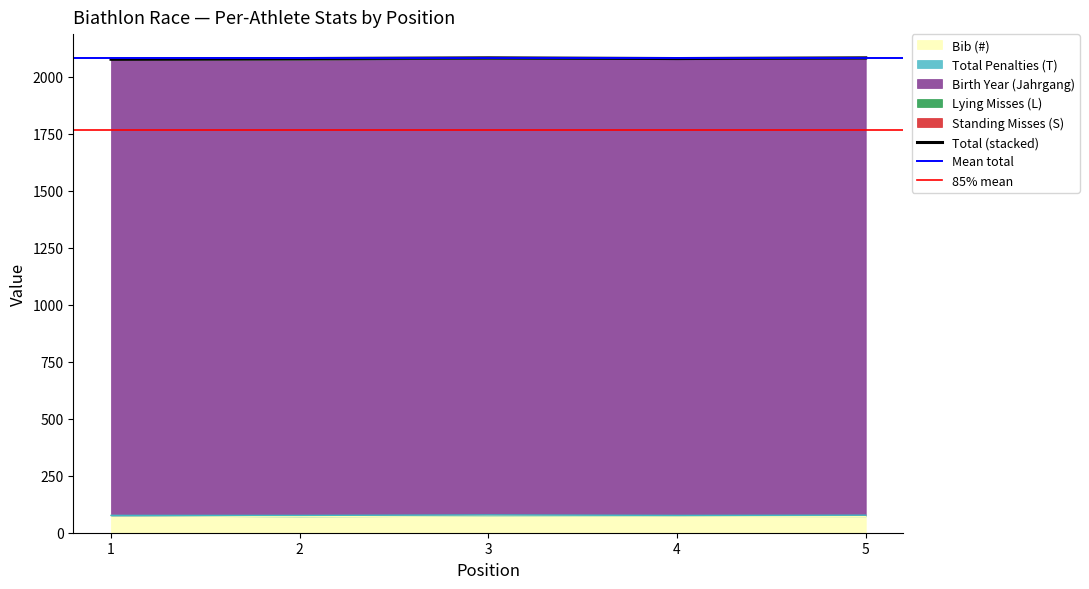

The Standing Misses (S) series shows 4 at 4. True or false?

False